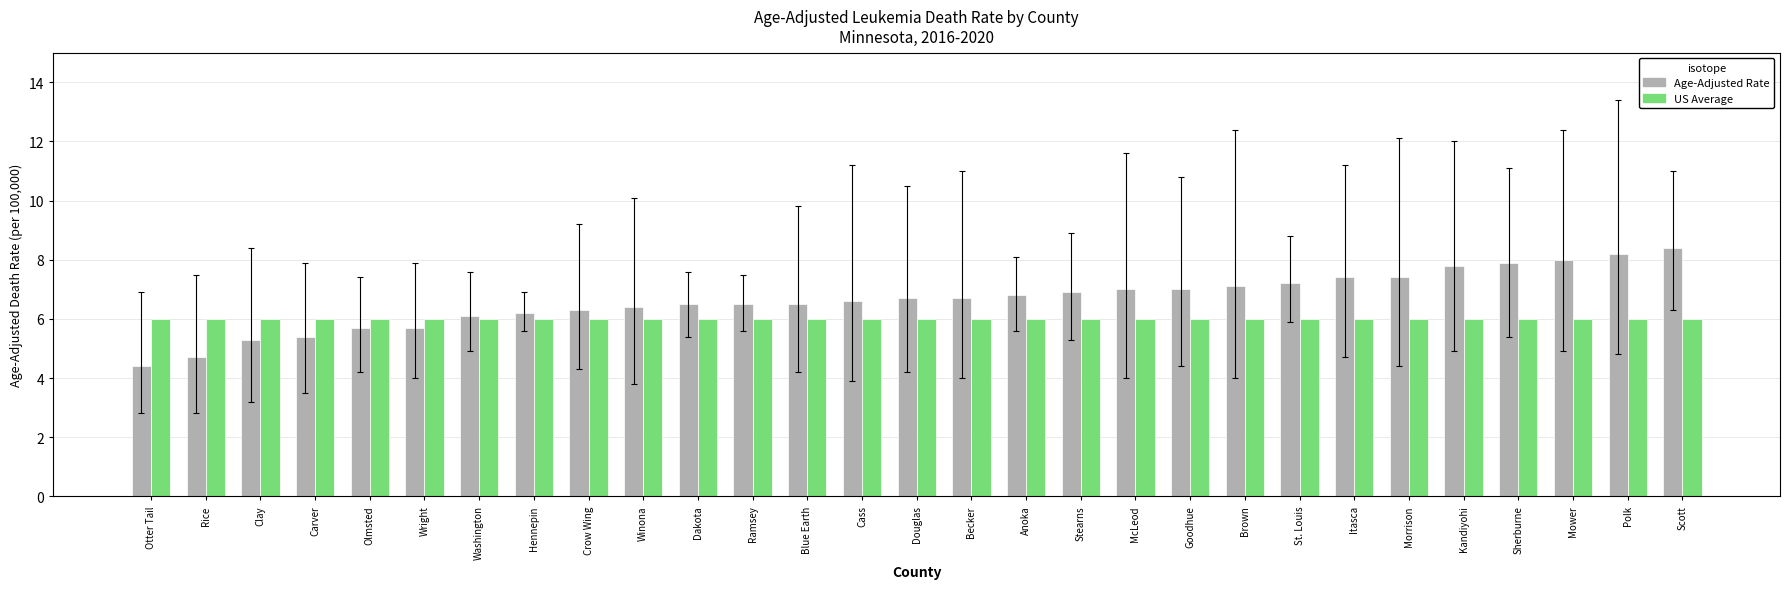

What is the minimum value shown in the chart?

4.4